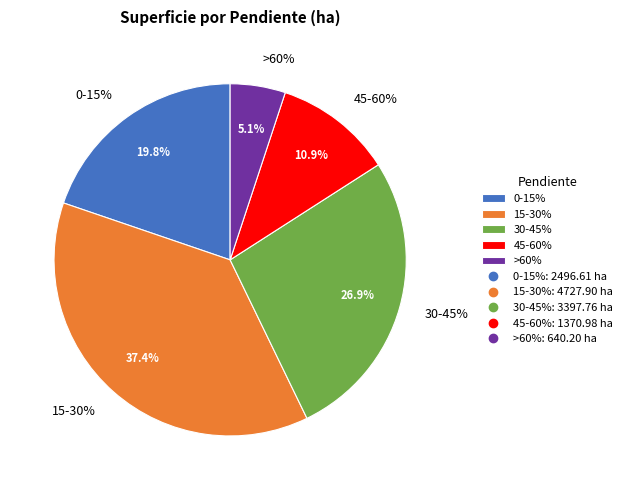

What is the total percentage of 15-30% and 30-45%?

64.3%